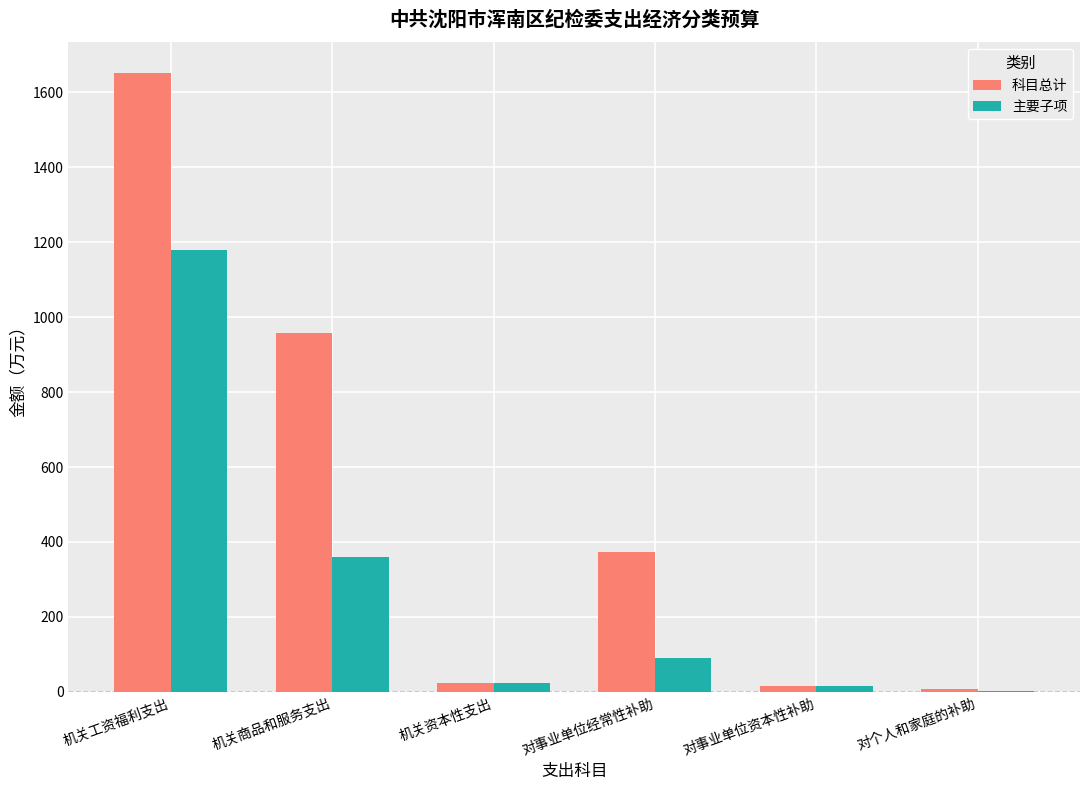

At which label is 科目总计 closest to 828?

机关商品和服务支出